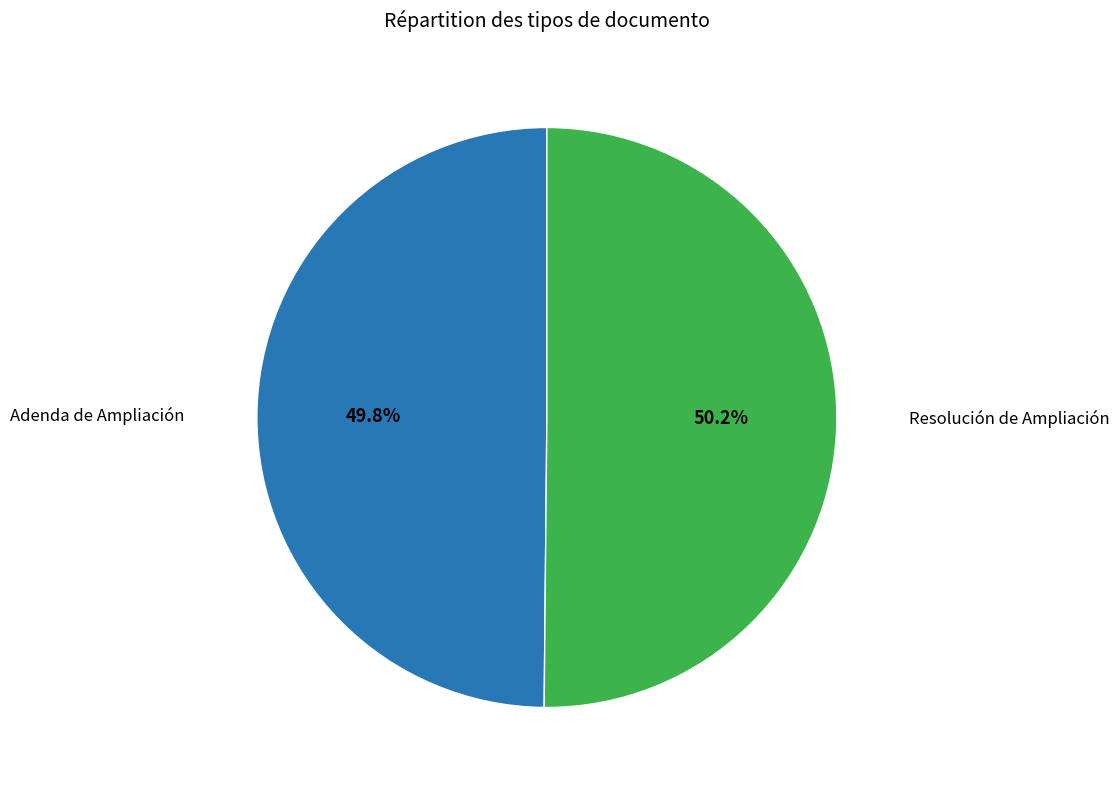

Is there a majority slice in this chart?

Yes